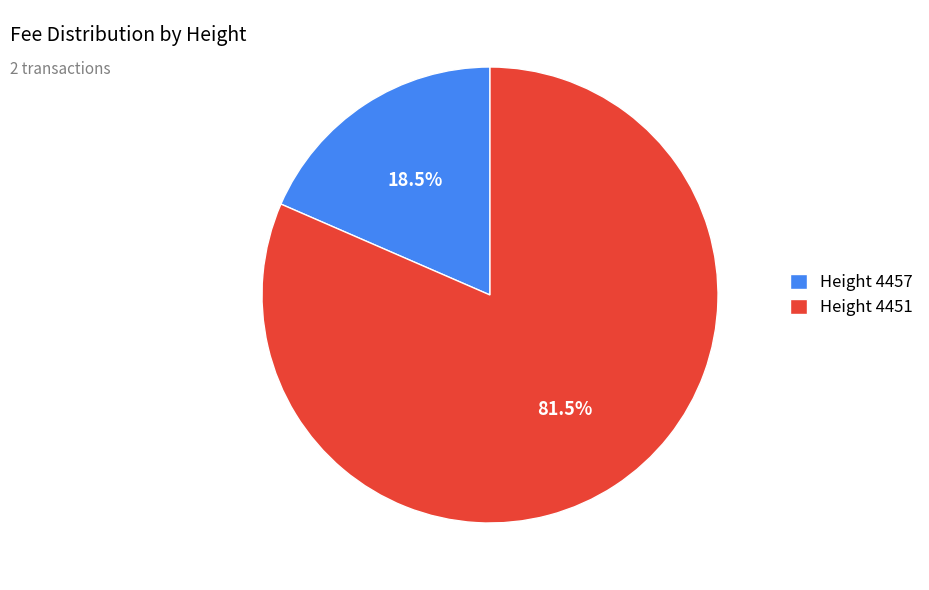

Which slice is the largest?

Height 4451